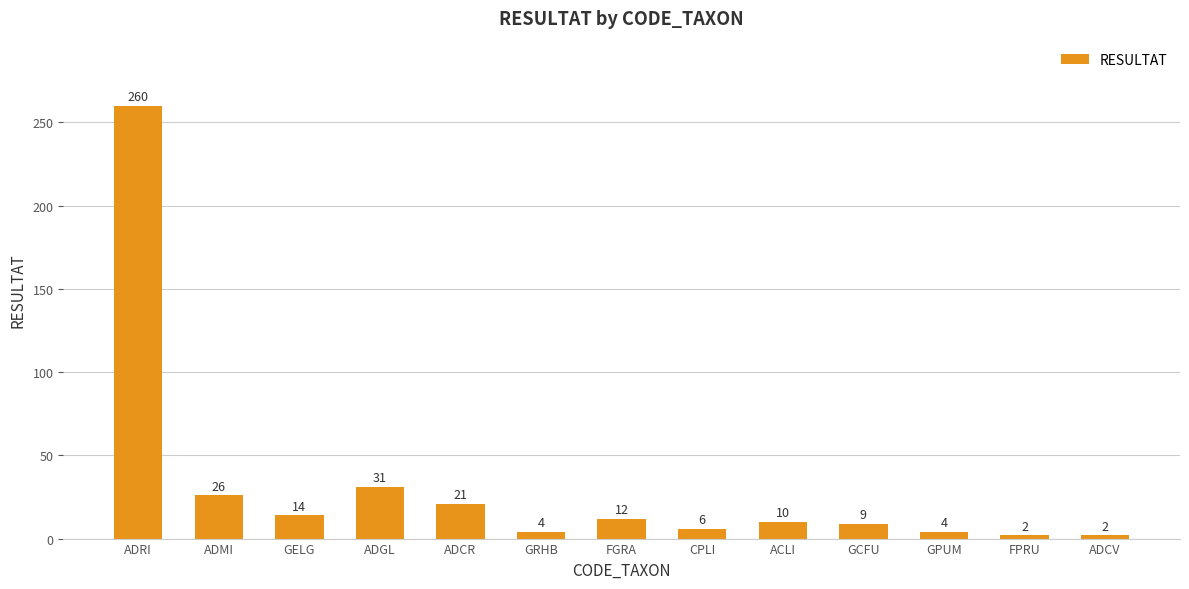

Read the value at GELG, to the nearest 5.

15